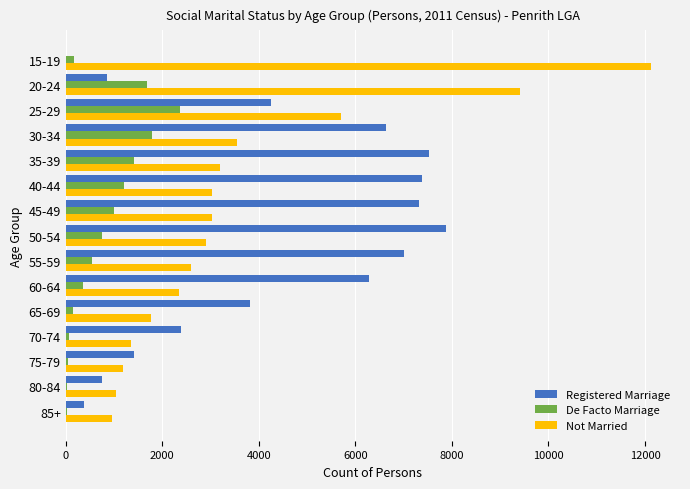

Which series has the widest spread of values?

Not Married